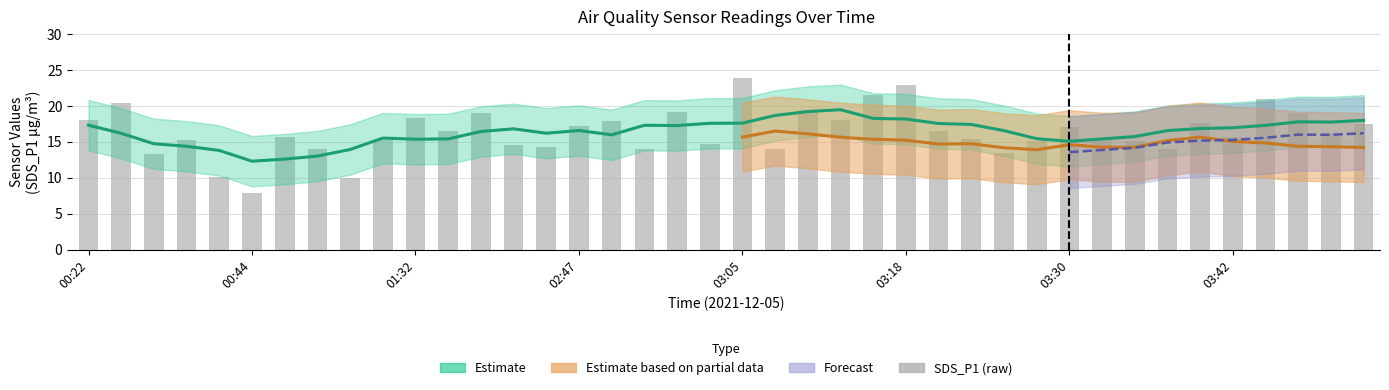

What is the difference between the second highest and second lowest values?

13.0